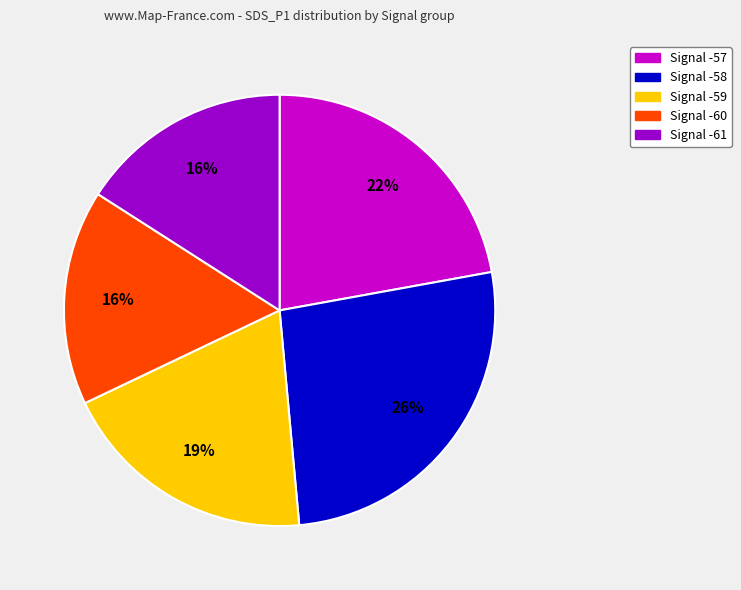

Is there any slice that represents more than half of the pie?

No